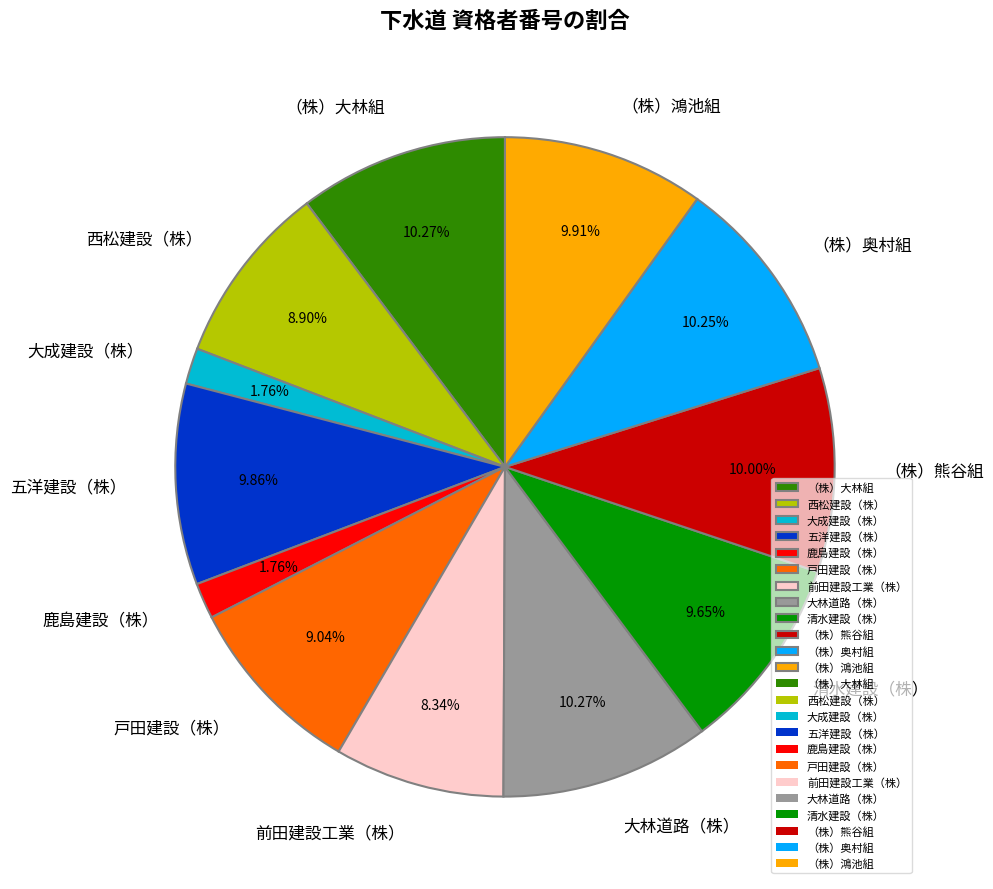

To the nearest percent, what is the difference between the 鹿島建設（株） and 西松建設（株） slice percentages?

7%